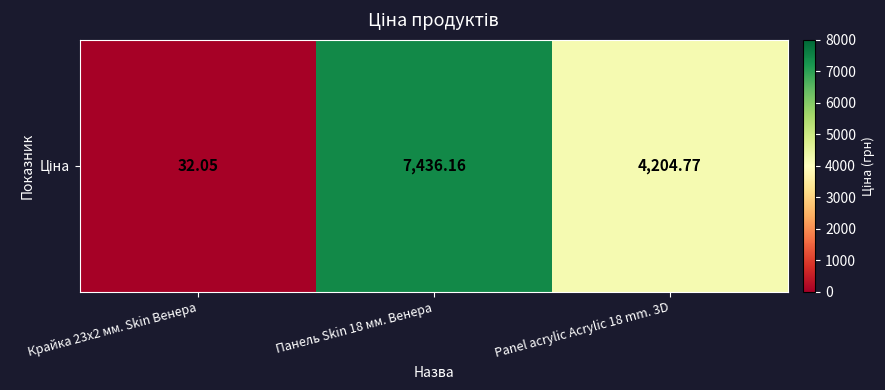

Rank the categories by value from highest to lowest.

Панель Skin 18 мм. Венера, Panel acrylic Acrylic 18 mm. 3D, Крайка 23x2 мм. Skin Венера